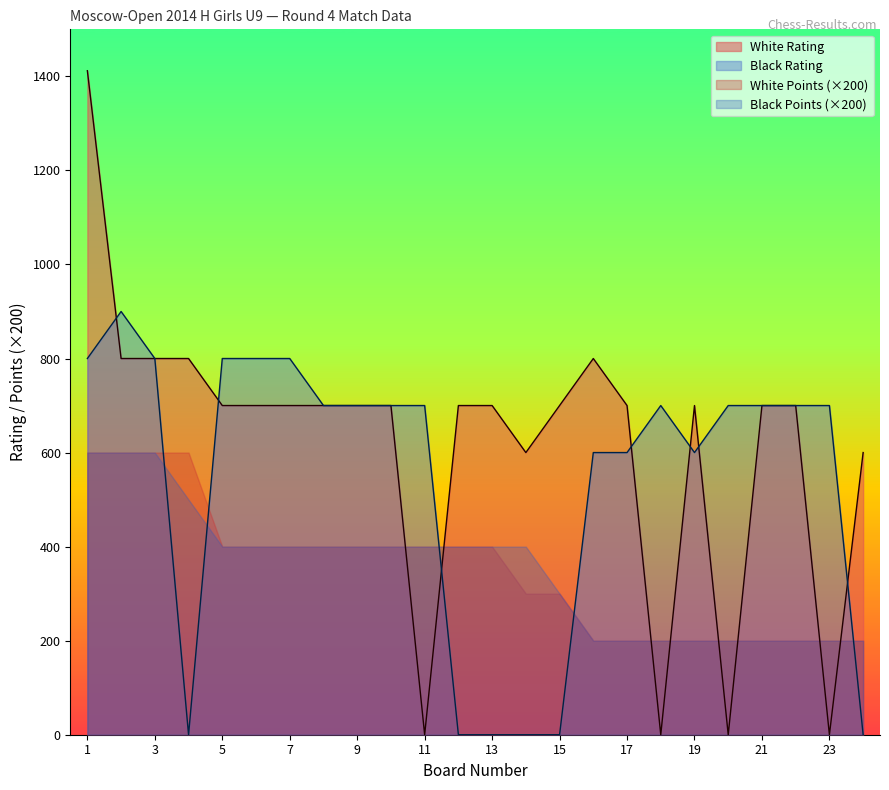

At which category is the sum across all series the highest?

1